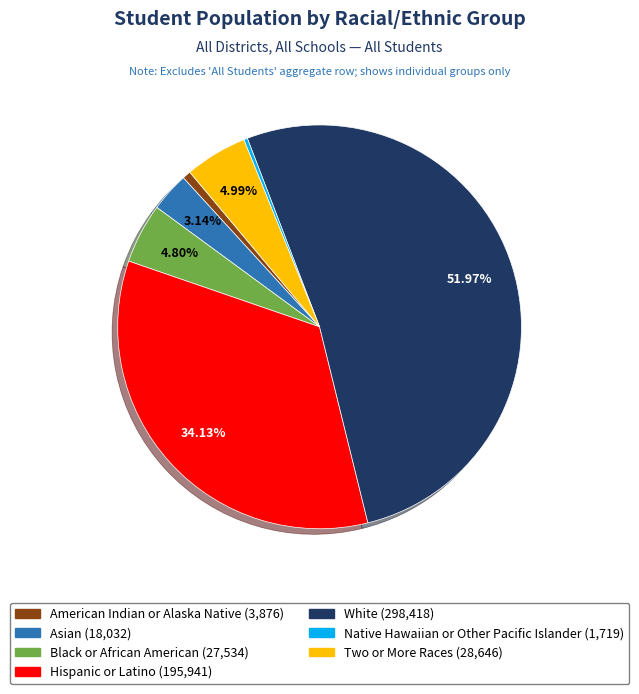

True or false: White accounts for 52% of the total.

True